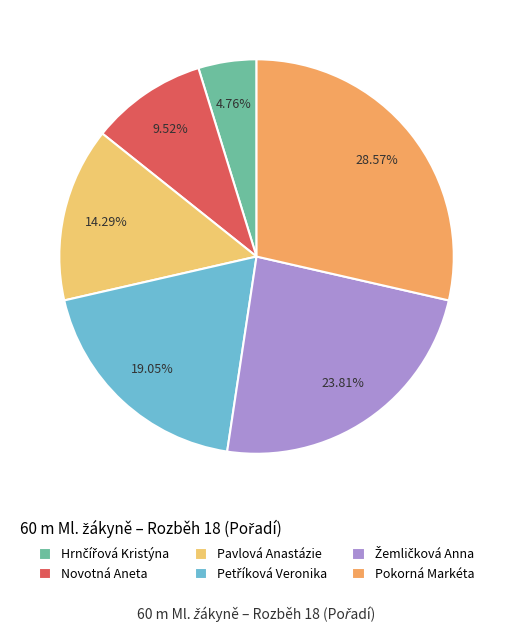

True or false: Žemličková Anna accounts for 24% of the total.

True